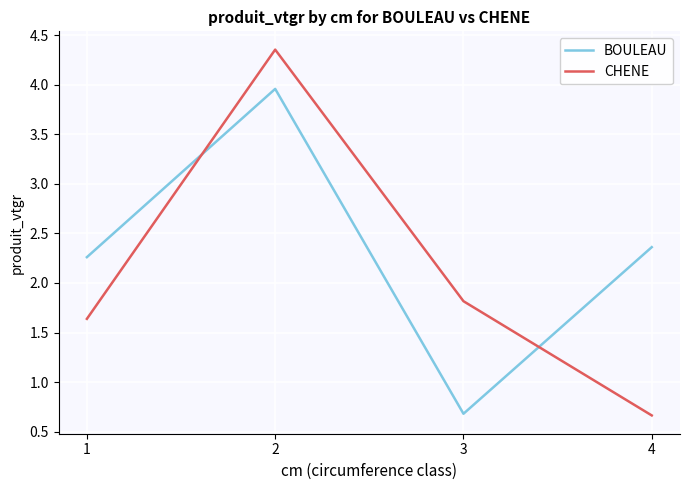

At which category does BOULEAU reach its first local valley?

3